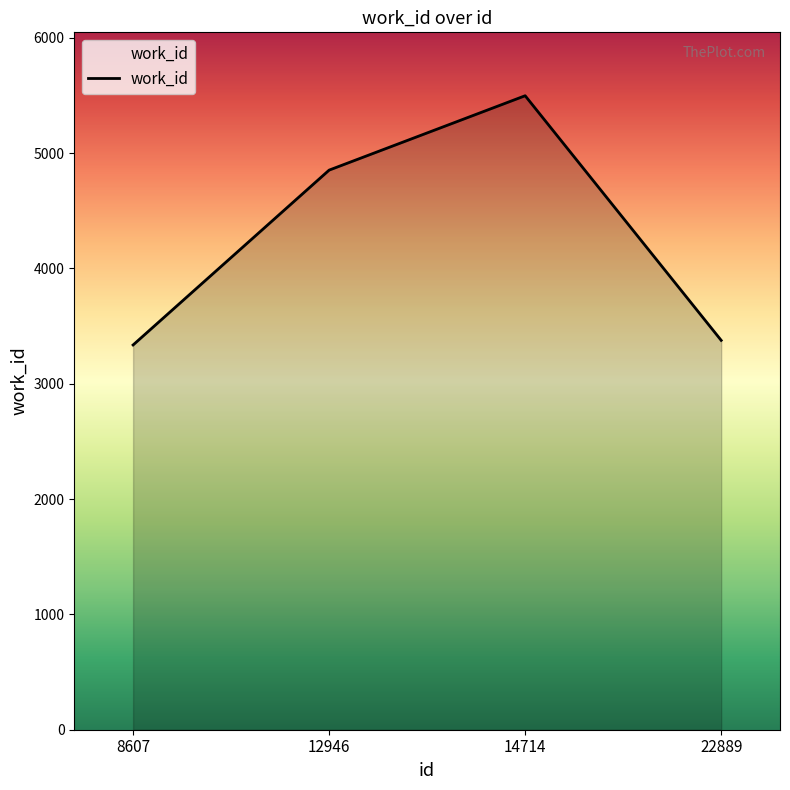

What is the ratio of the value at 12946 to the value at 22889?

1.4